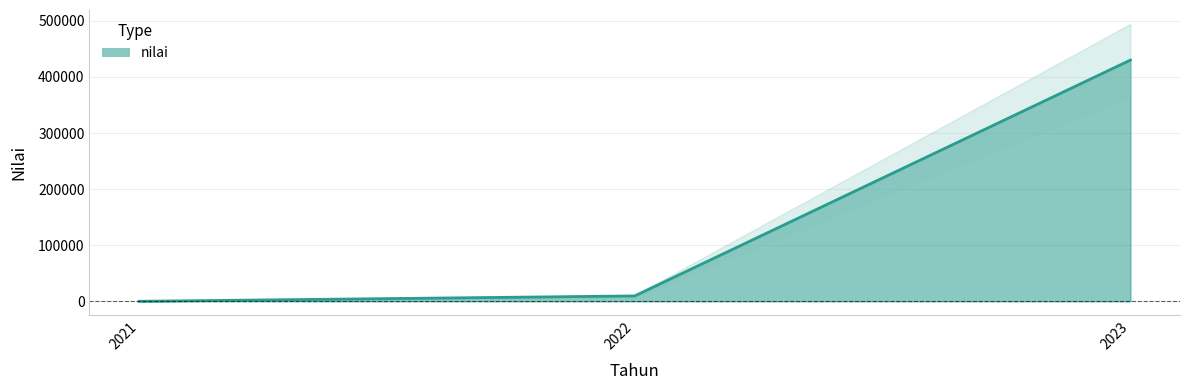

Does the chart have visible grid lines?

Yes